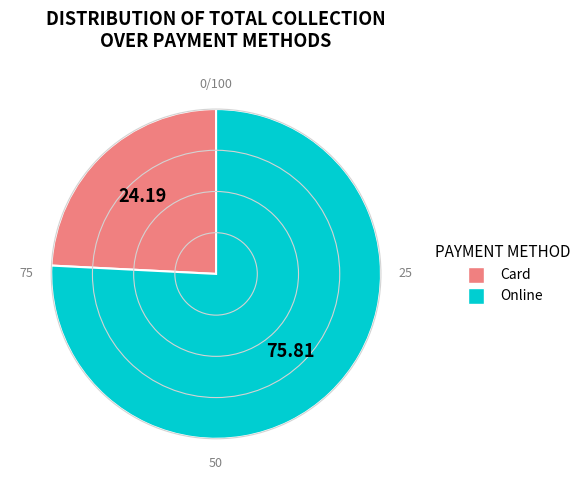

The Online slice represents 85% of the pie. True or false?

False